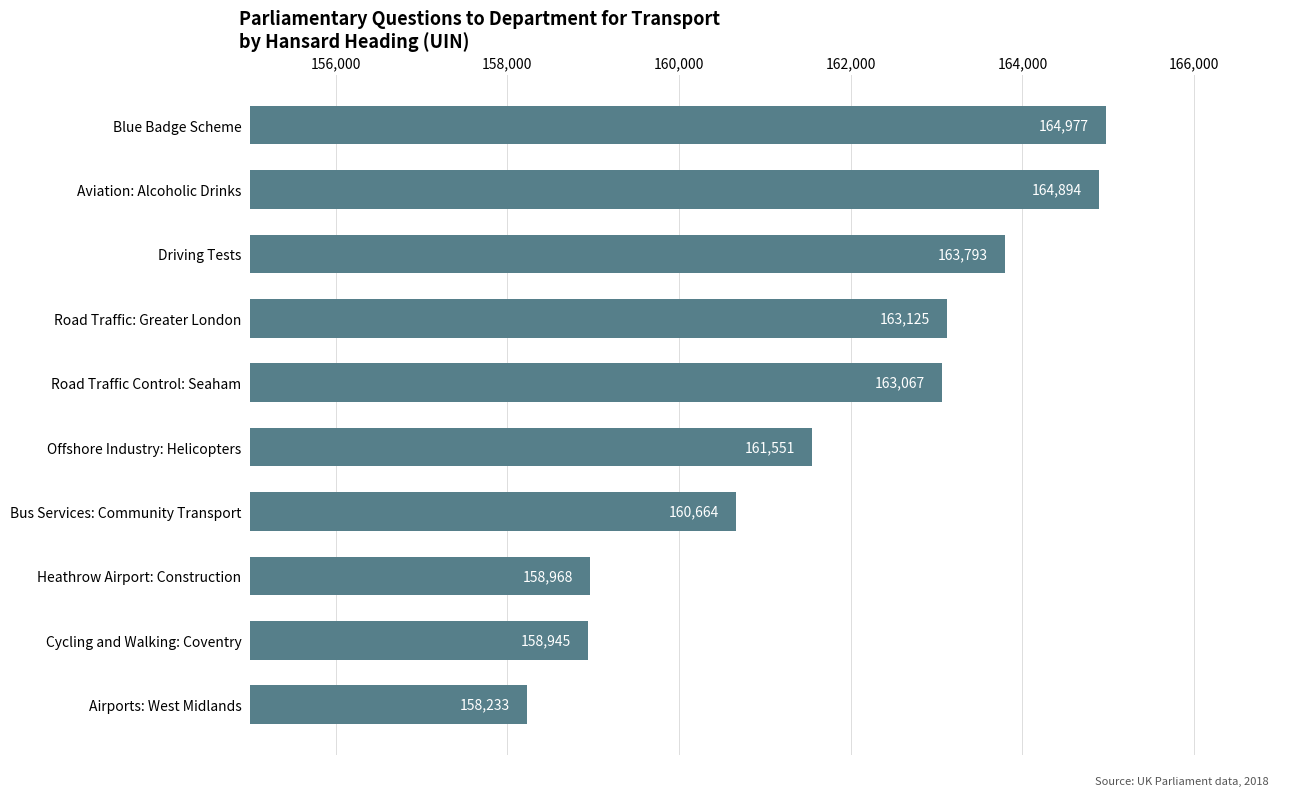

Approximately how many times larger is the value at Cycling and Walking: Coventry compared to Driving Tests?

1.0